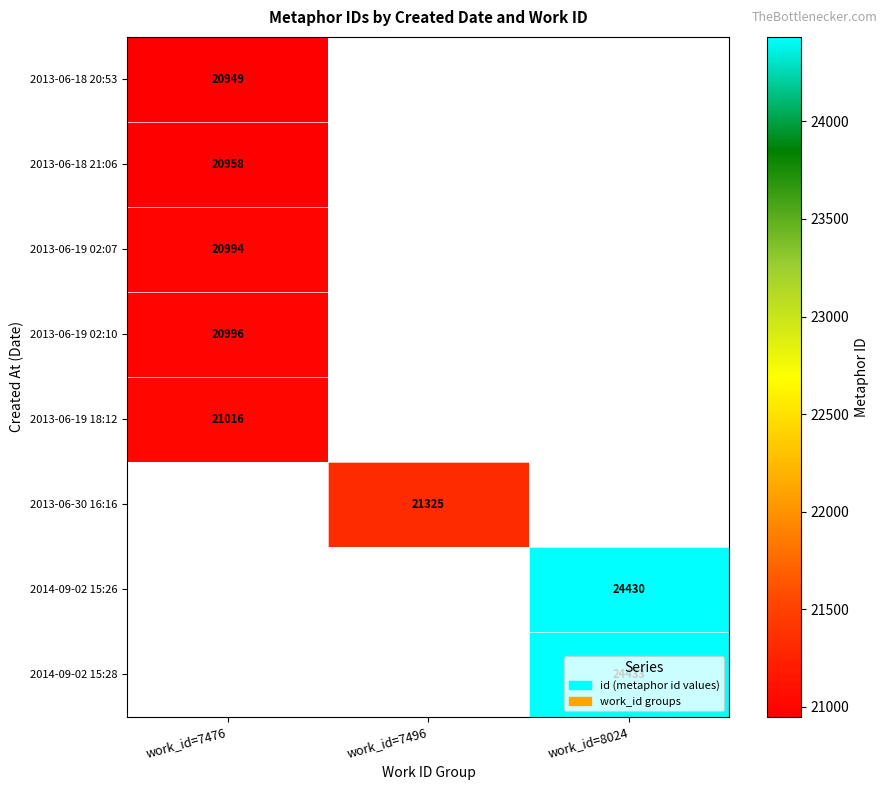

Is it true that 2013-06-19 18:12 equals 21016 at work_id=7476?

True